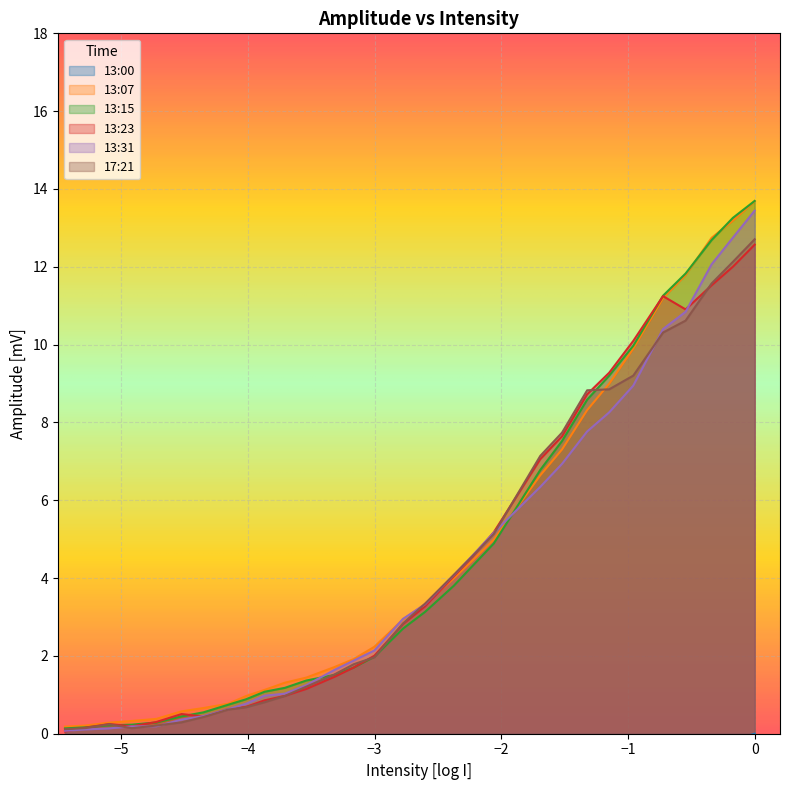

What is the highest value of the 13:23 series?

12.6